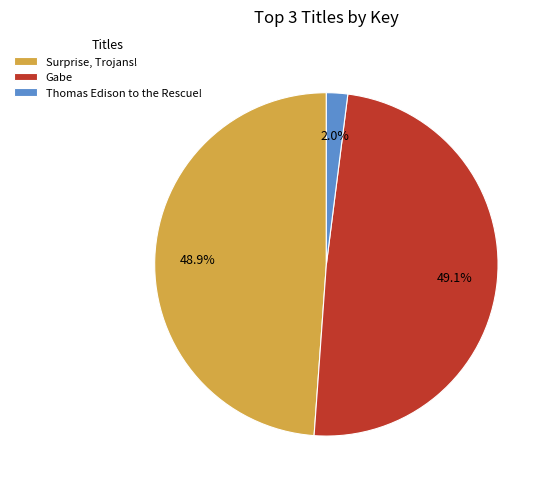

How much of the chart is everything except Gabe?

50.9%